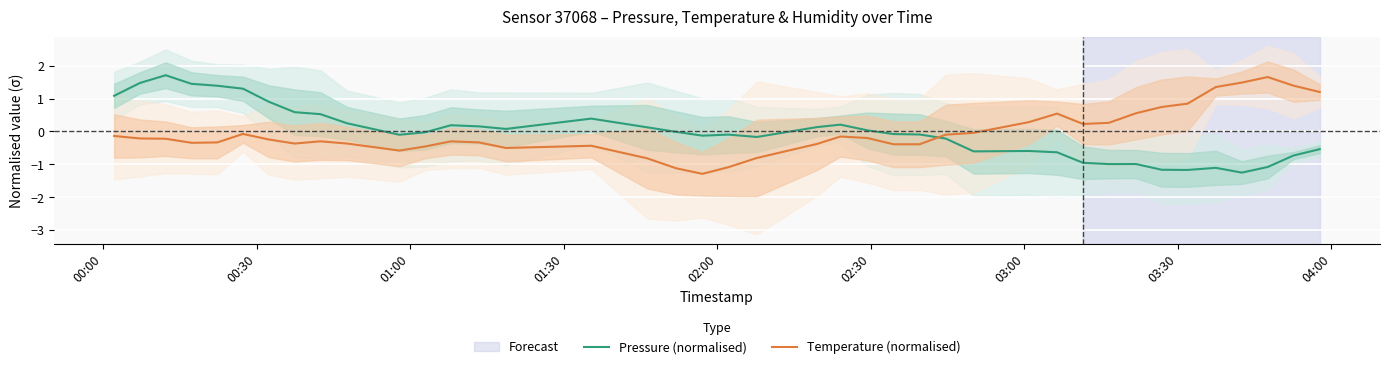

What is the highest value of the Temperature (normalised) series?

1.7